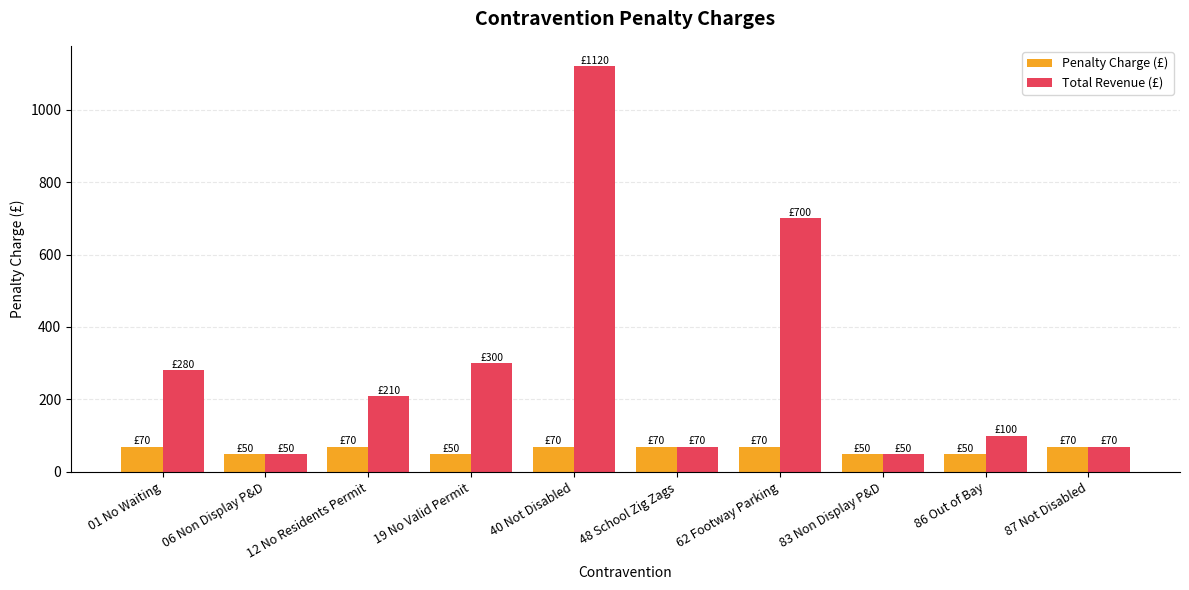

Which series has the largest total across all categories?

Total Revenue (£)